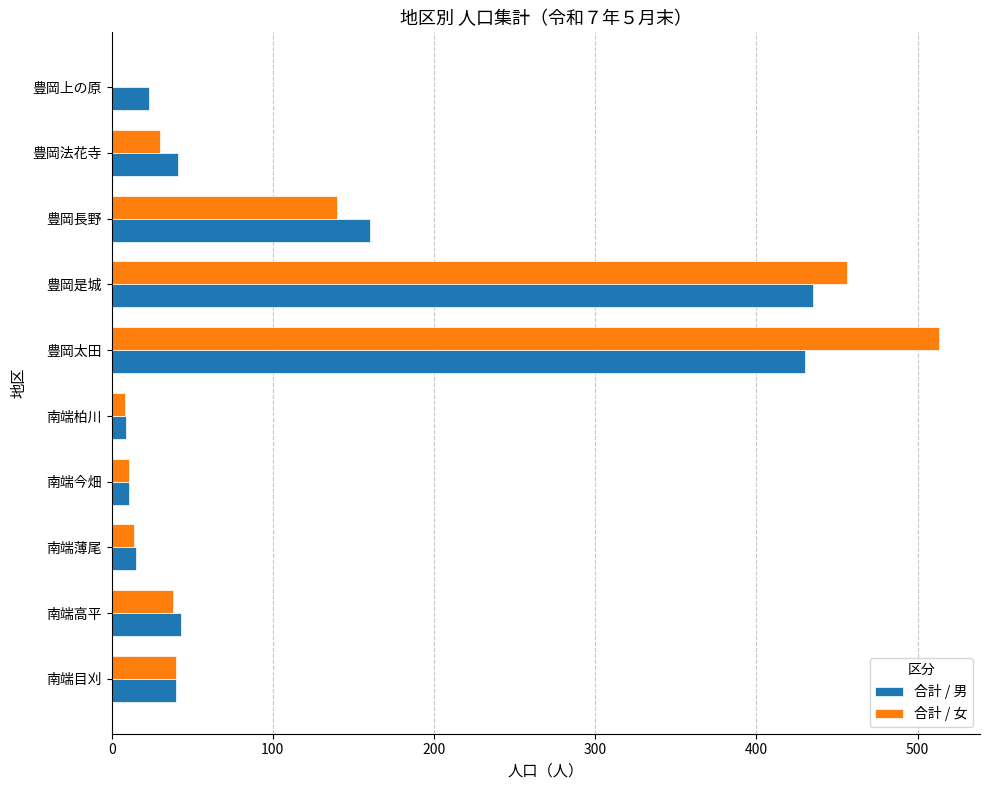

The 合計 / 男 series shows 22 at 南端目刈. True or false?

False